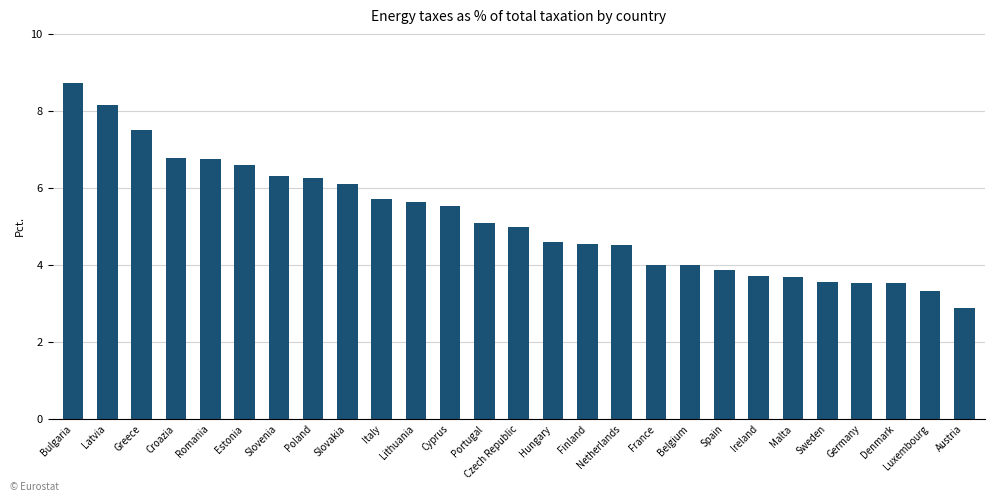

Count the number of data series in this chart.

1